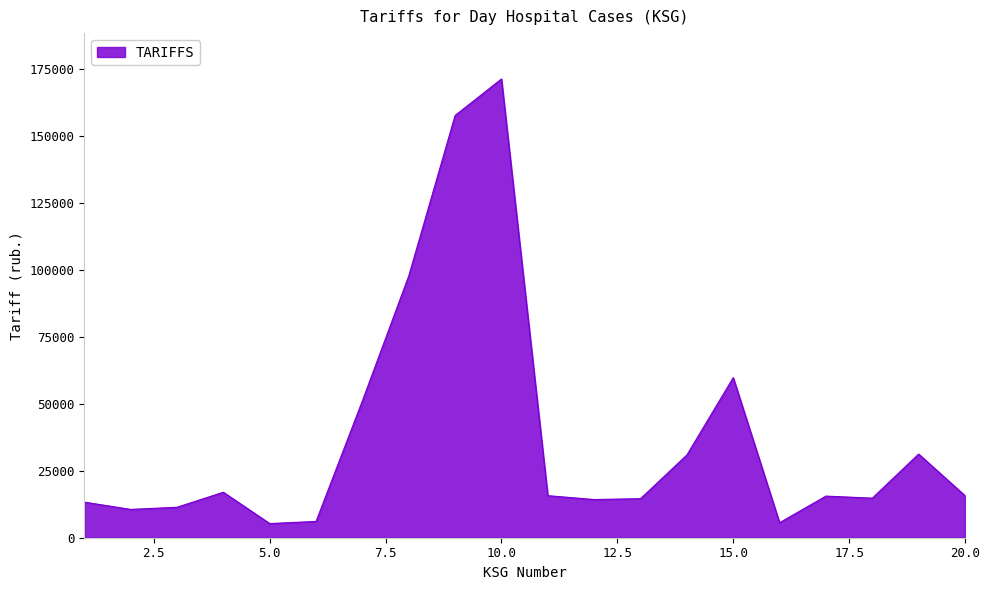

What is the greatest value displayed?

171317.5